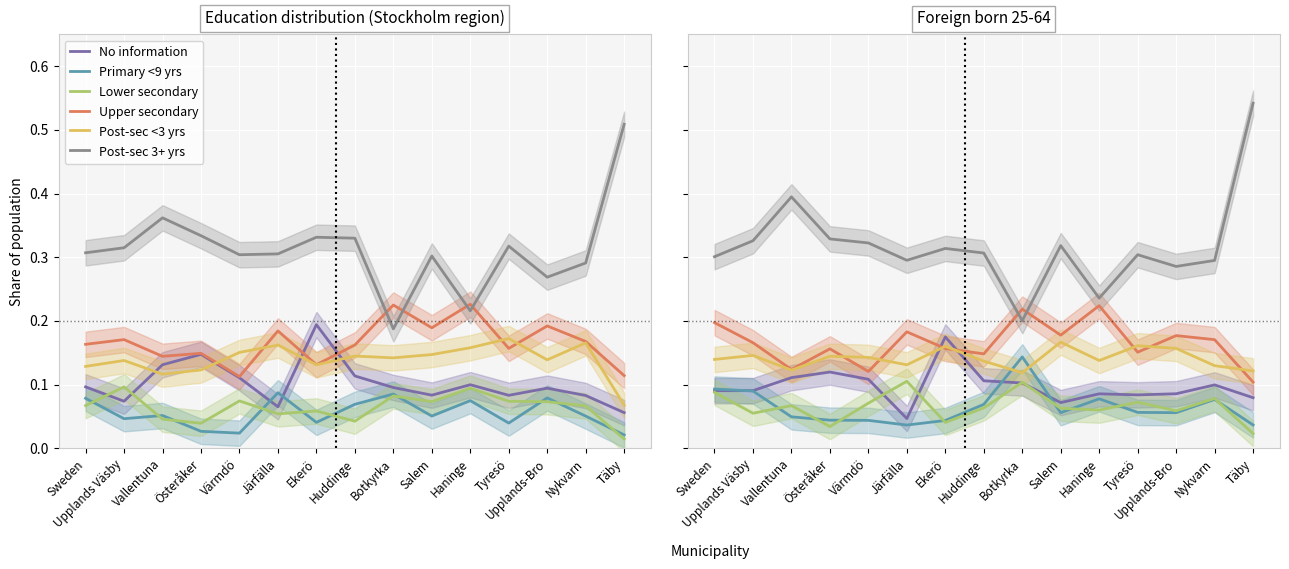

What is the difference between the maximum and minimum values in the Upper secondary series?

0.1